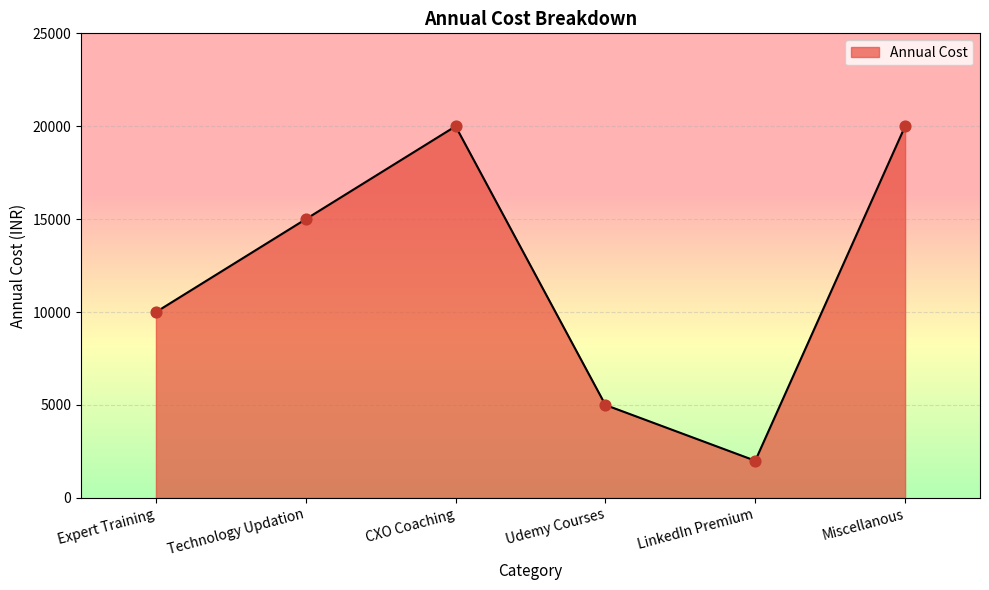

Which has a higher value, Expert Training or Udemy Courses?

Expert Training